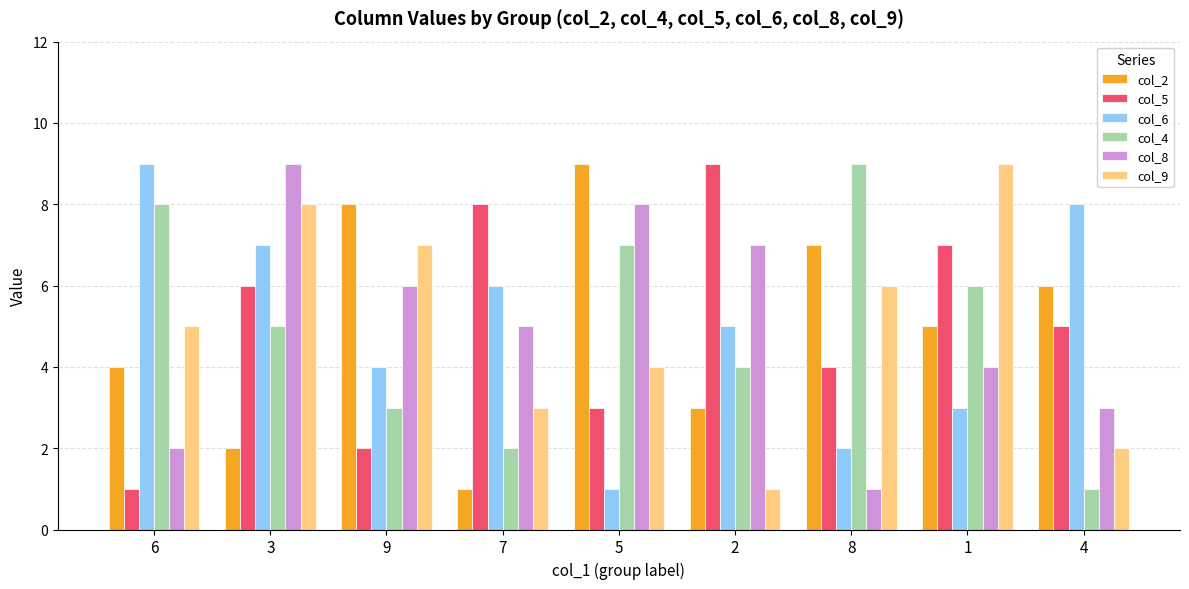

What position from the left is 1?

8